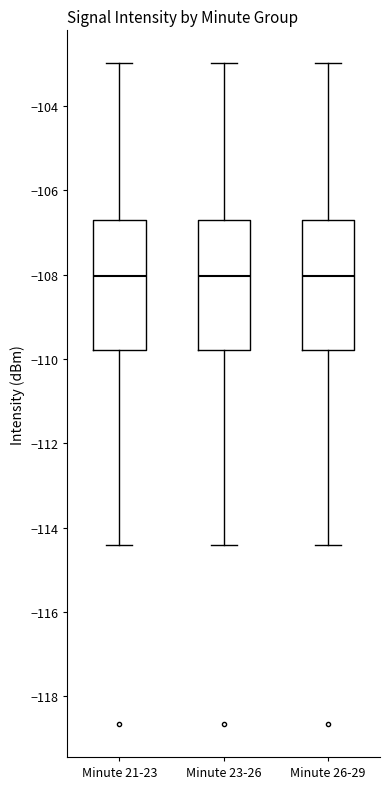

Reading left to right, read every box against the y-axis: the position of its median line, the range the box covers, and the ends of its whiskers. The values are not printed on the chart, so give them approximately, as read against the axis.

Minute 21-23: median -108.0, box -109.8 to -106.8, whiskers -114.4 to -103.0
Minute 23-26: median -108.0, box -109.8 to -106.8, whiskers -114.4 to -103.0
Minute 26-29: median -108.0, box -109.8 to -106.8, whiskers -114.4 to -103.0